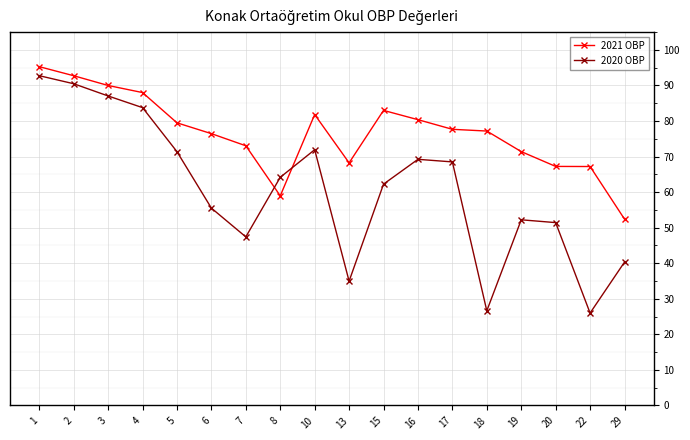

What is the maximum value shown in the chart?

95.3